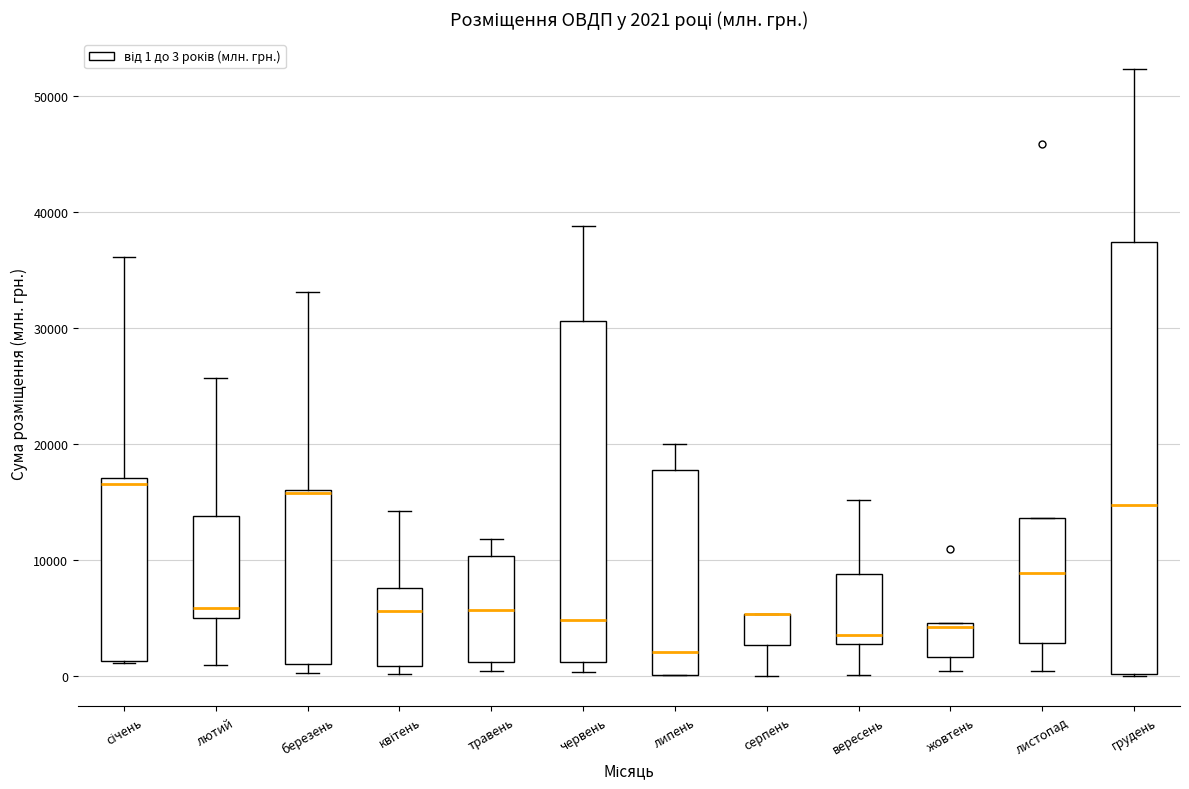

Which box is the tallest, from its lower edge to its upper edge?

грудень